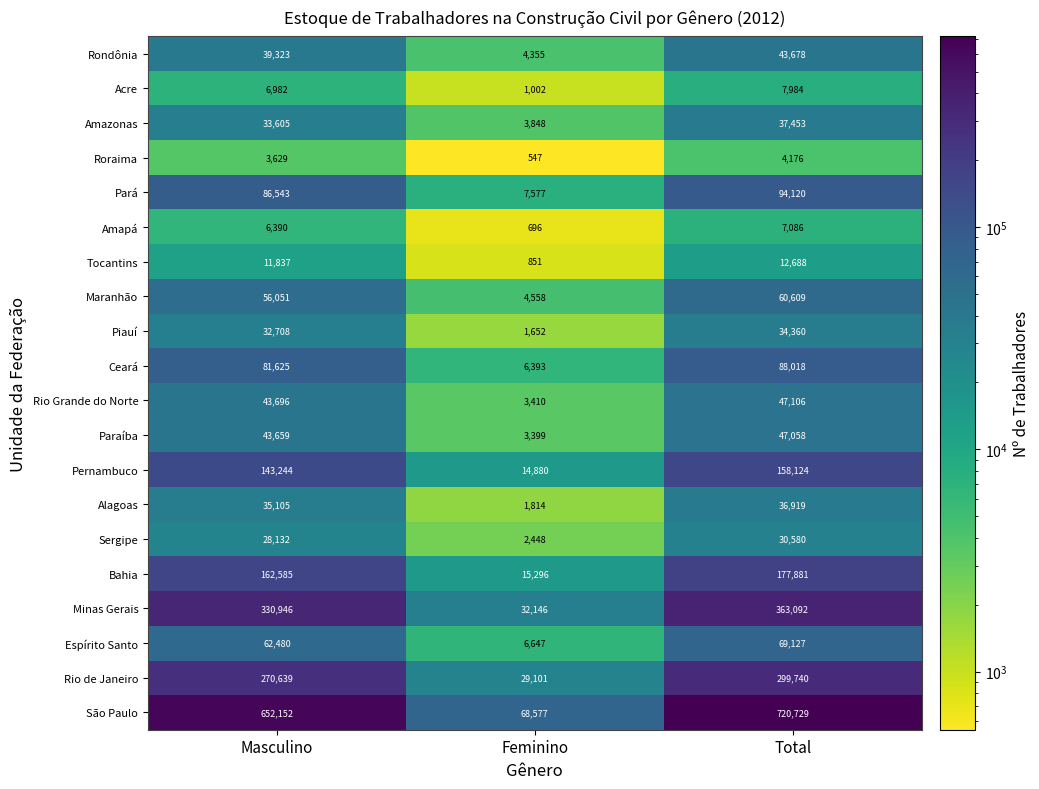

What is the average value of the Amazonas series?

24969